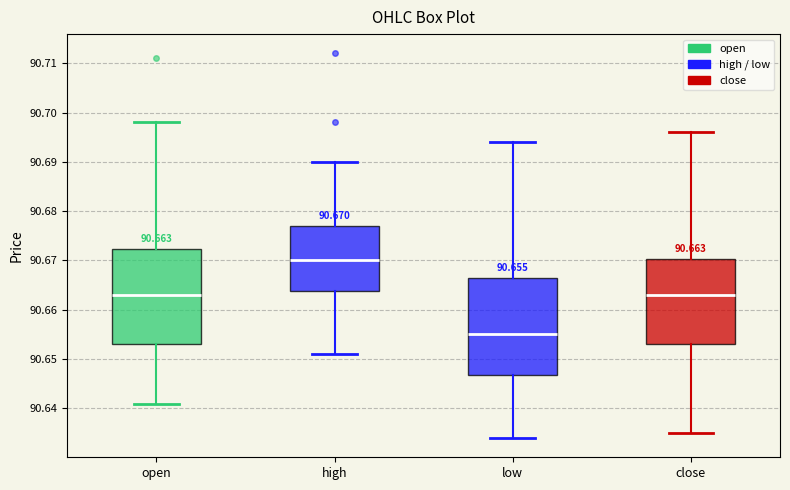

Which box has the lowest median line?

low